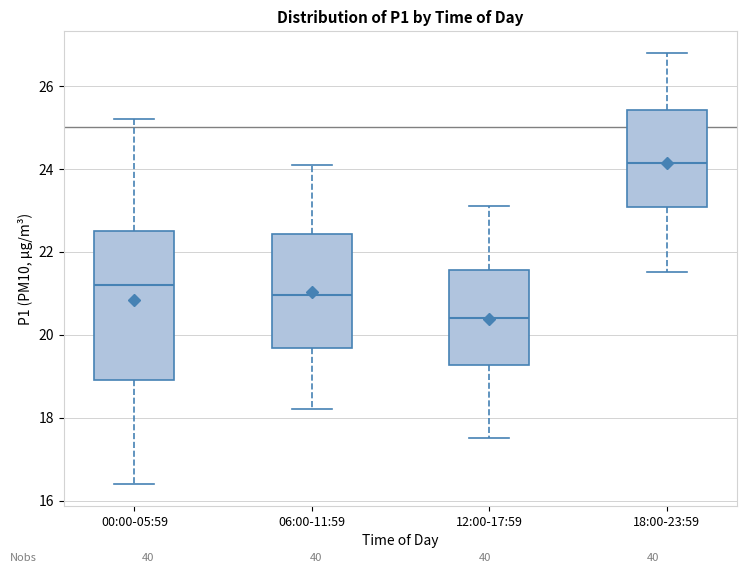

Which box is the tallest, from its lower edge to its upper edge?

00:00-05:59